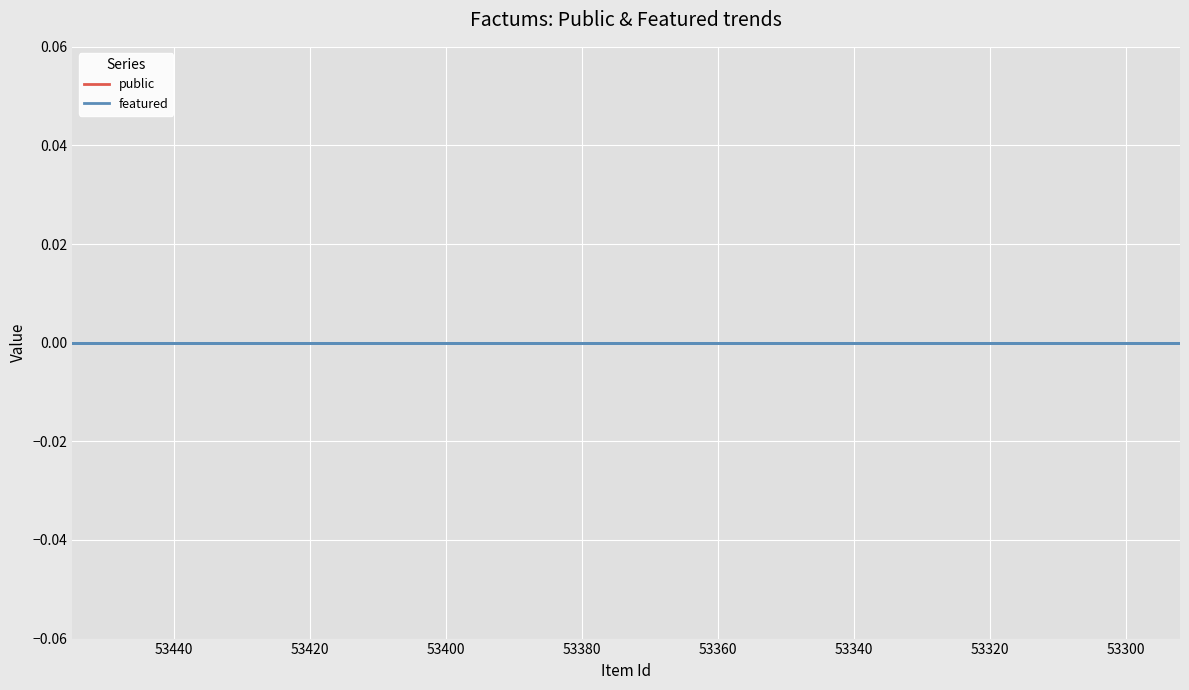

Which series has the widest spread of values?

public